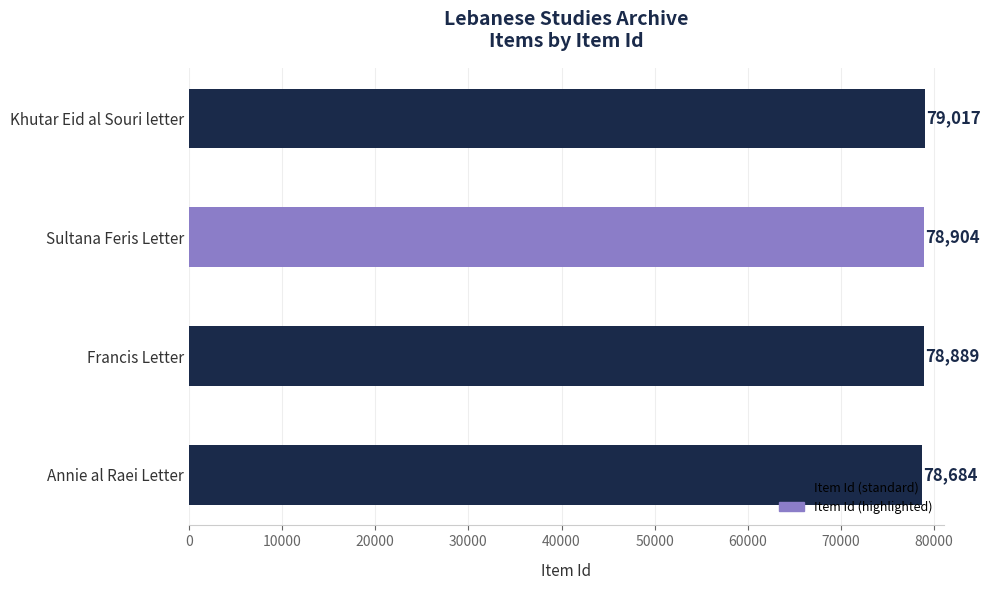

What is the sum of all values?

315494